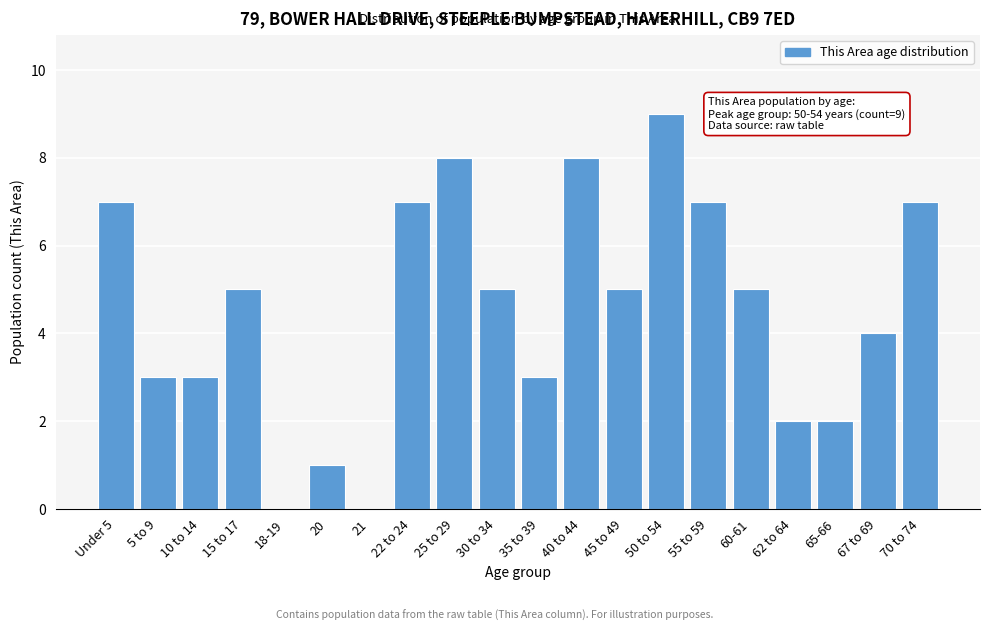

Reading left to right, transcribe all the data shown in this chart.

Under 5=7	5 to 9=3	10 to 14=3	15 to 17=5	18-19=0	20=1	21=0	22 to 24=7	25 to 29=8	30 to 34=5	35 to 39=3	40 to 44=8	45 to 49=5	50 to 54=9	55 to 59=7	60-61=5	62 to 64=2	65-66=2	67 to 69=4	70 to 74=7